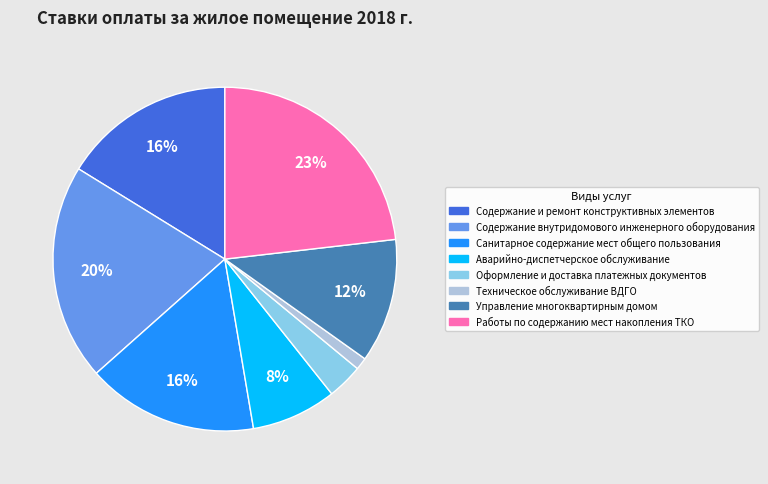

Is the sum of Работы по содержанию мест накопления ТКО and Аварийно-диспетчерское обслуживание greater than half?

No